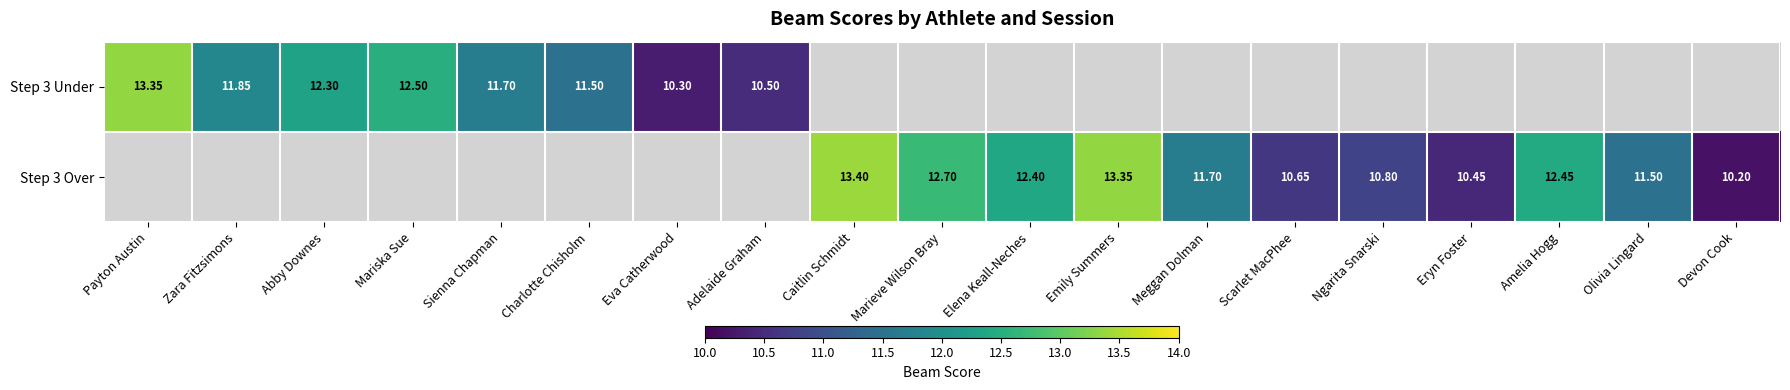

At which label does Step 3 Over reach its peak?

Payton Austin